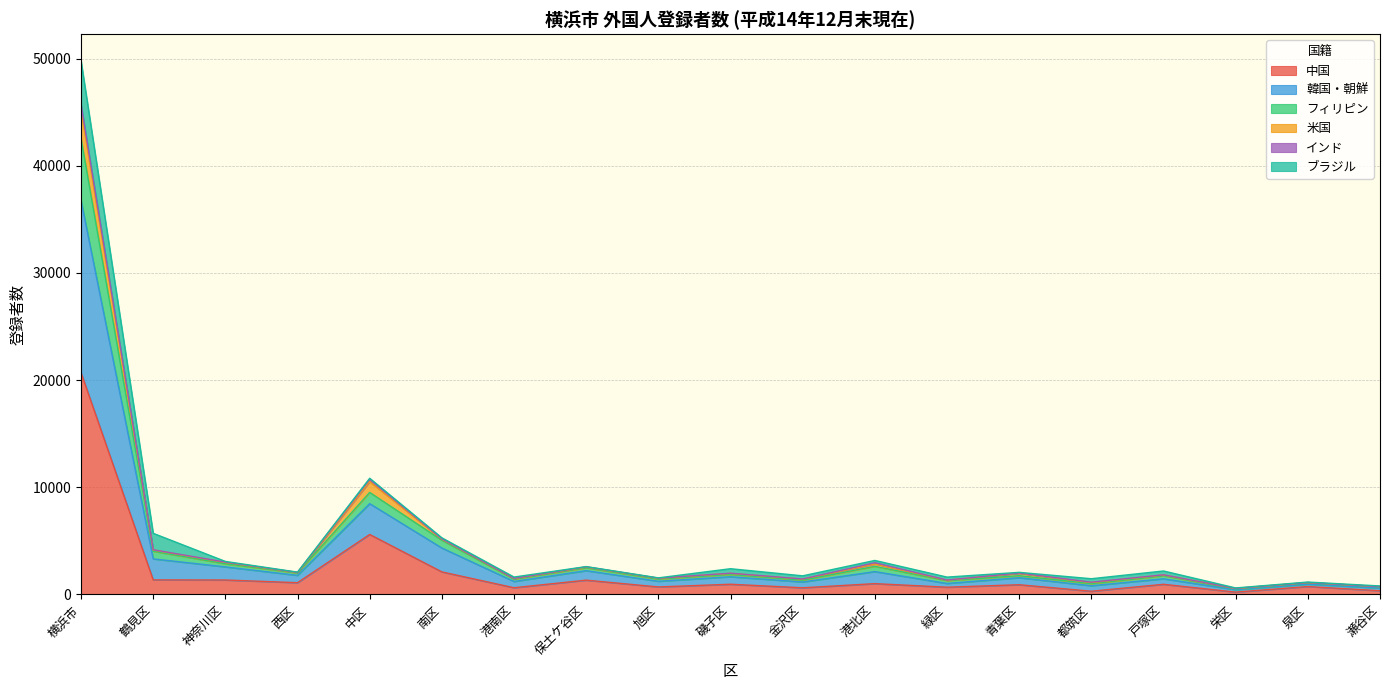

How many values in the 中国 series exceed 936?

9